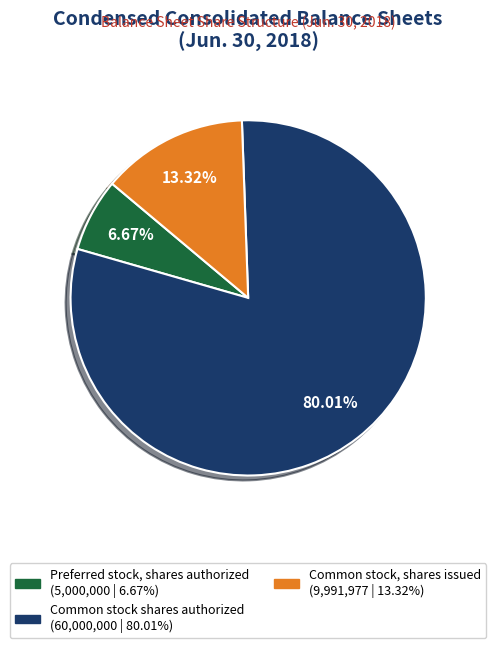

Does any single category account for the majority?

Yes